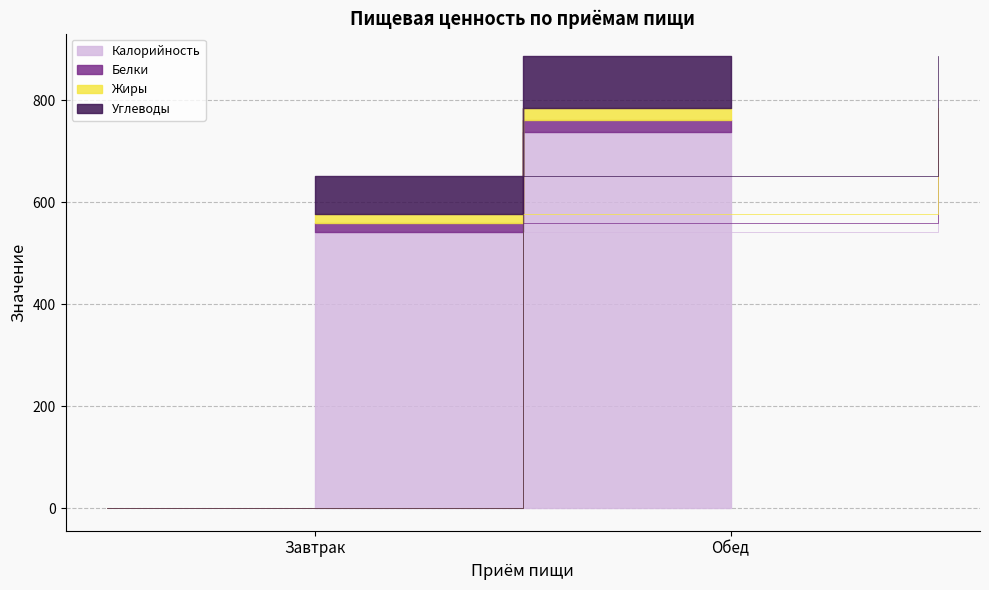

At which label does Белки reach its minimum?

Завтрак